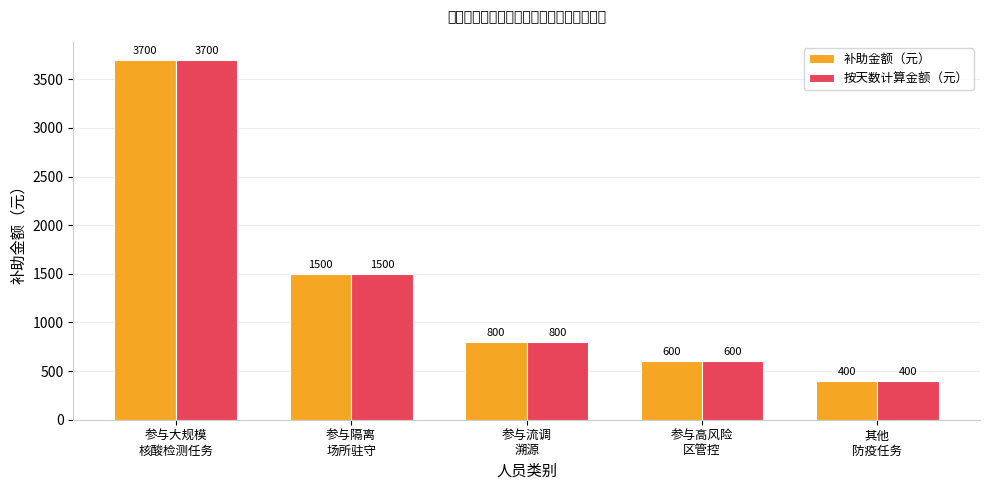

Reading right to left, list all the values displayed in this chart.

补助金额（元）: 其他
防疫任务=400	参与高风险
区管控=600	参与流调
溯源=800	参与隔离
场所驻守=1500	参与大规模
核酸检测任务=3700
按天数计算金额（元）: 其他
防疫任务=400	参与高风险
区管控=600	参与流调
溯源=800	参与隔离
场所驻守=1500	参与大规模
核酸检测任务=3700